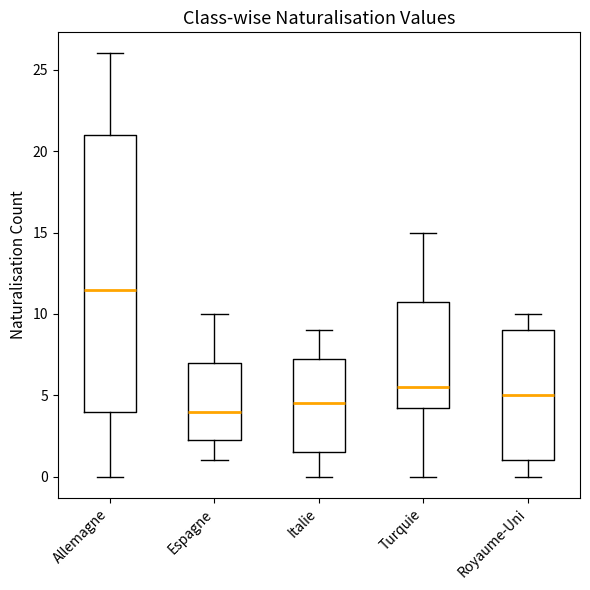

Which box's median line is the lowest?

Espagne